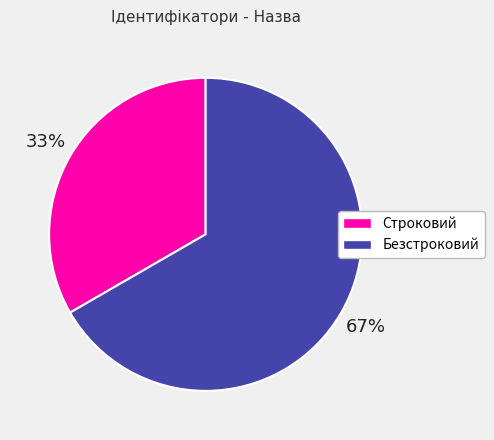

Between Безстроковий and Строковий, which is larger?

Безстроковий